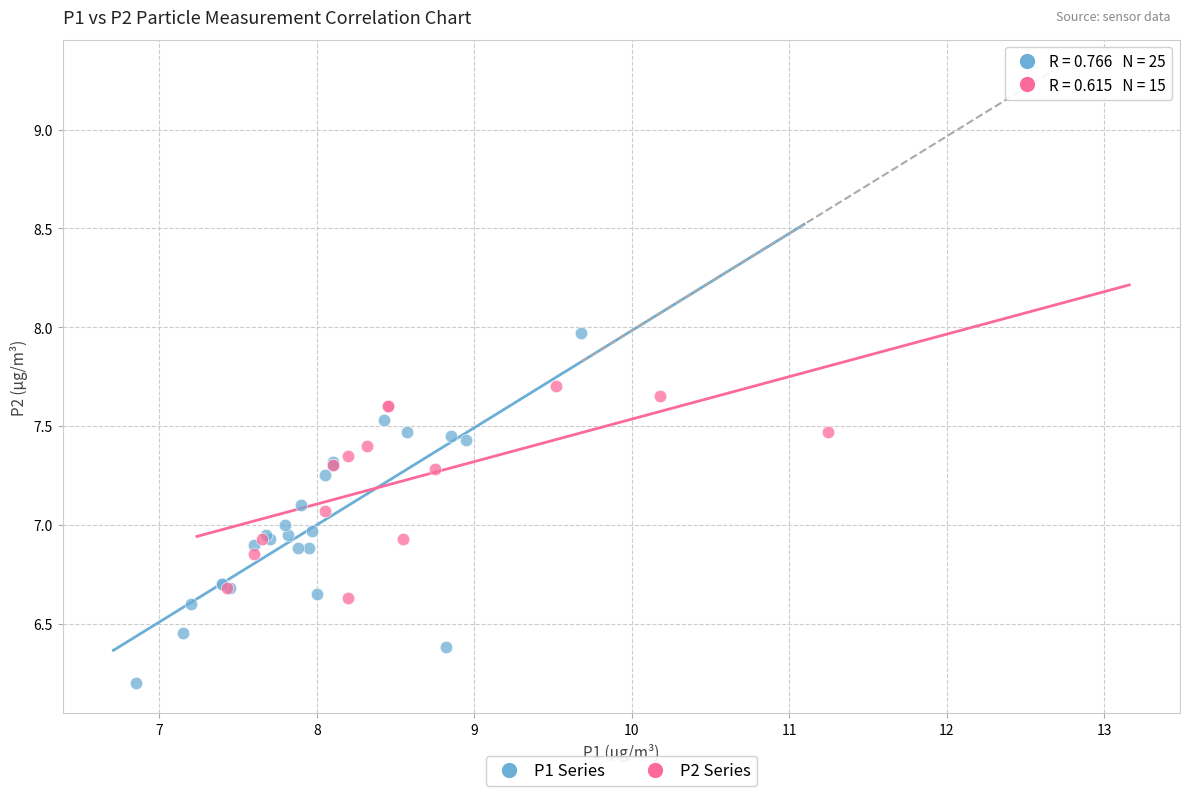

Which series reaches the minimum Y coordinate?

P1 Series